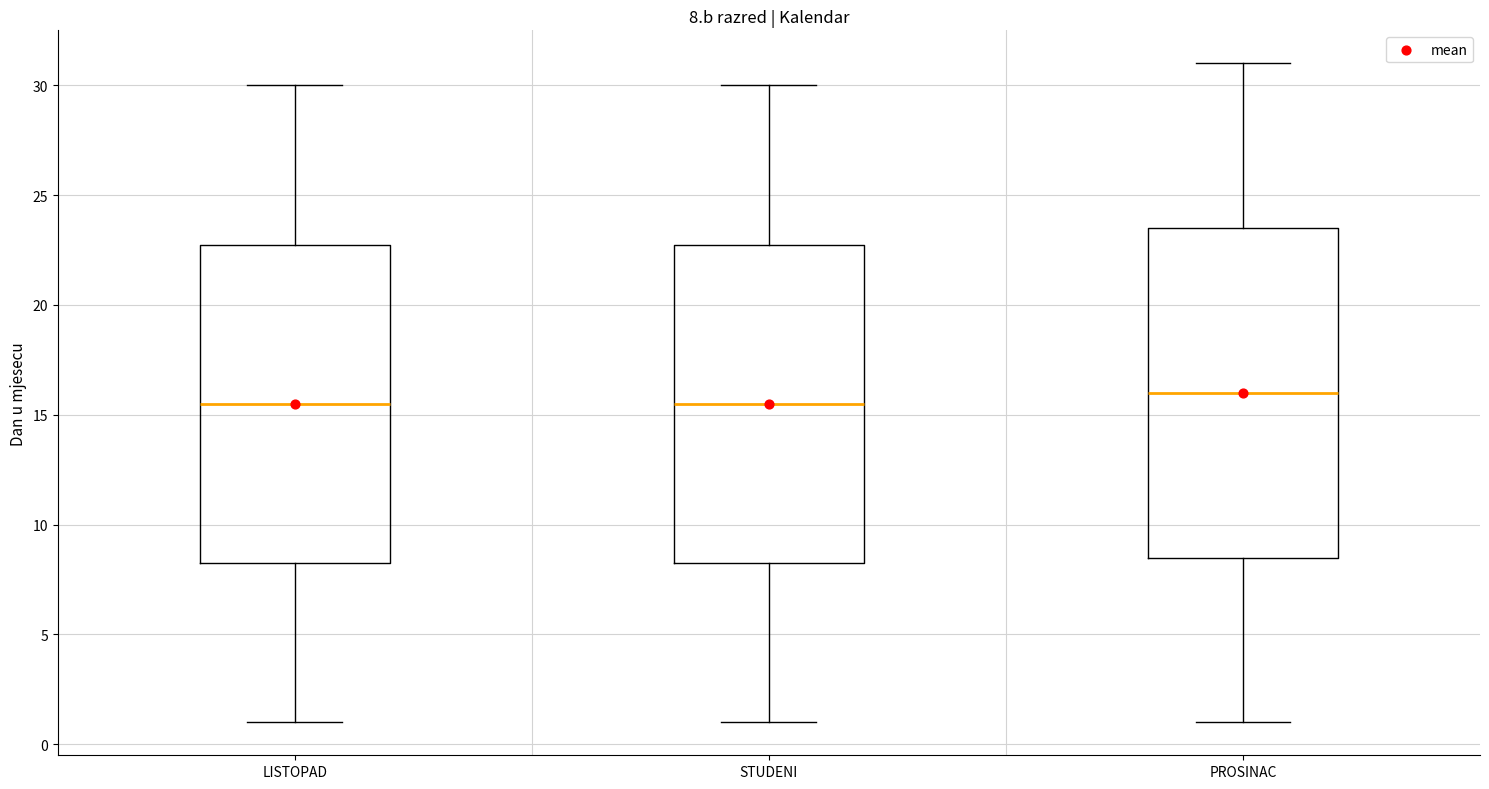

Which box's median line is the highest?

PROSINAC